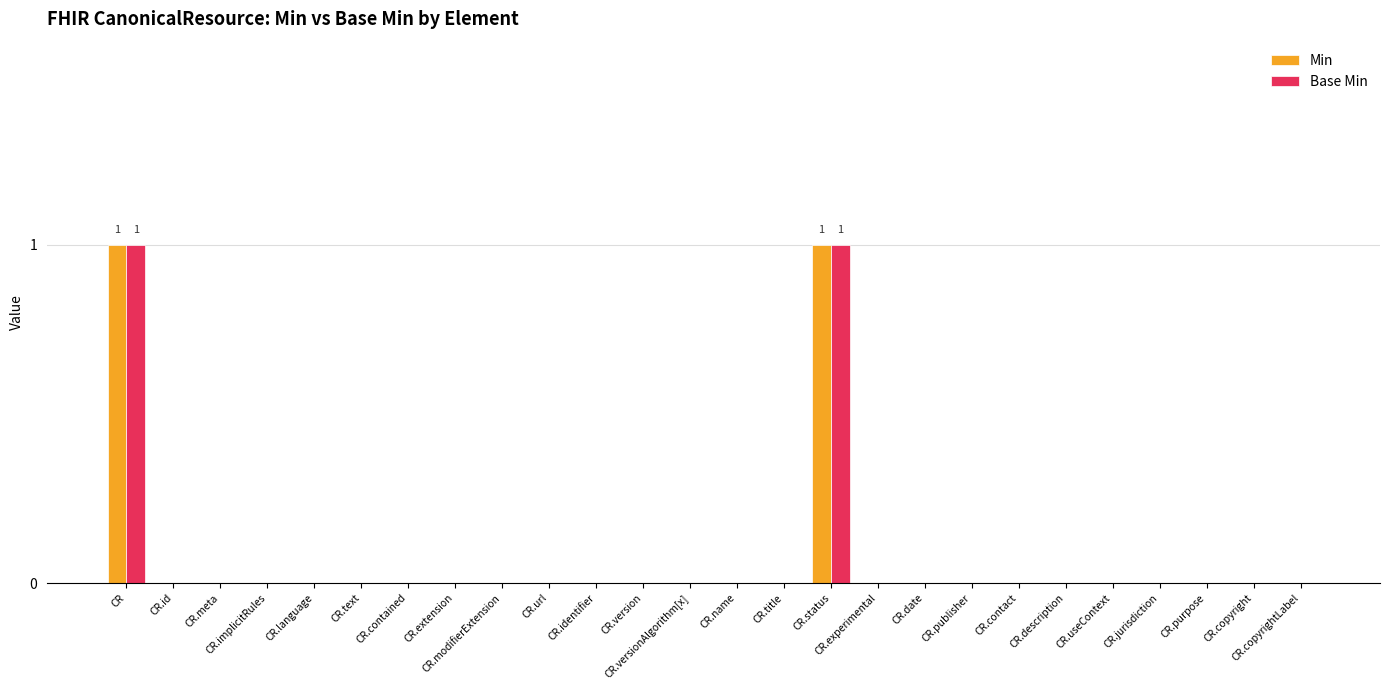

What is the difference between the second highest and second lowest values in the Min series?

1